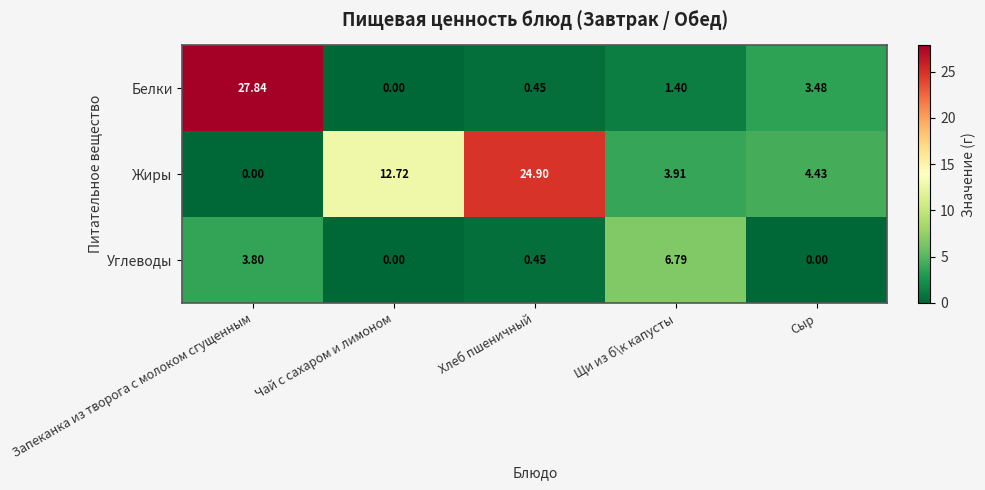

At how many categories does at least one series exceed 9?

3